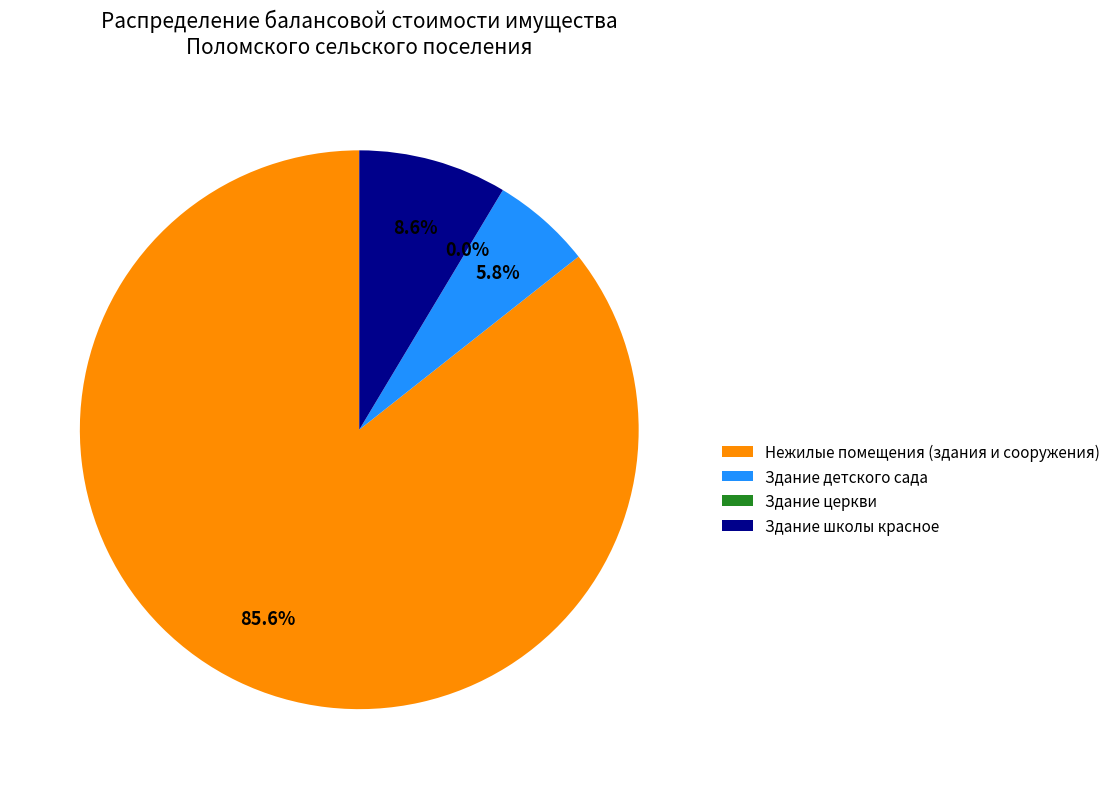

What is the change in value from Здание детского сада to Здание школы красное?

+500131.0